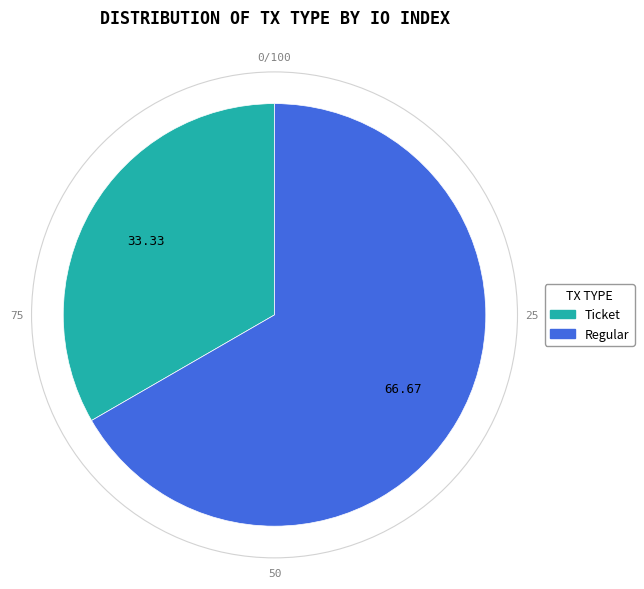

How many segments does this pie chart have?

2